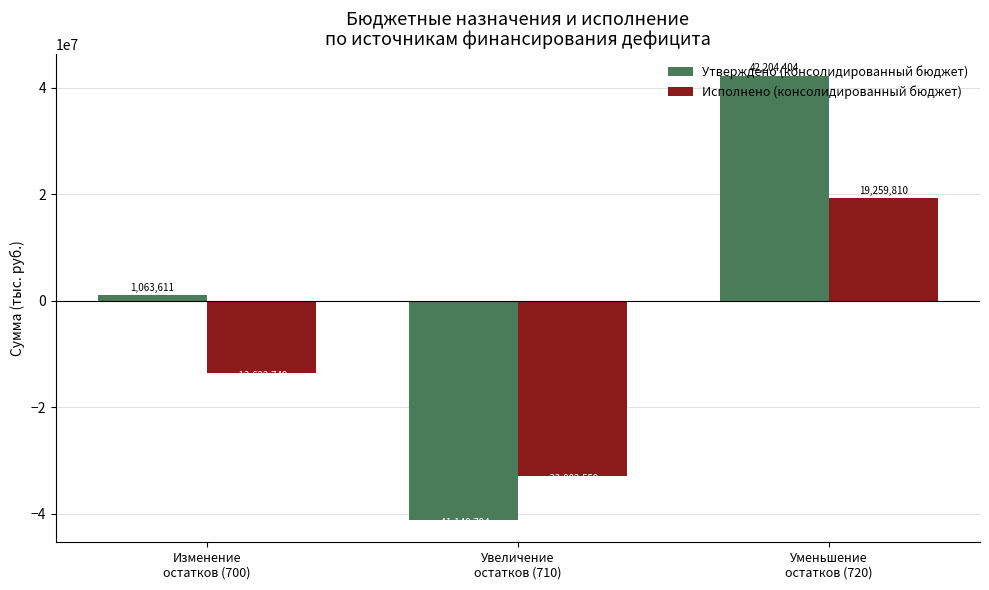

What position from the right is Уменьшение
остатков (720)?

1